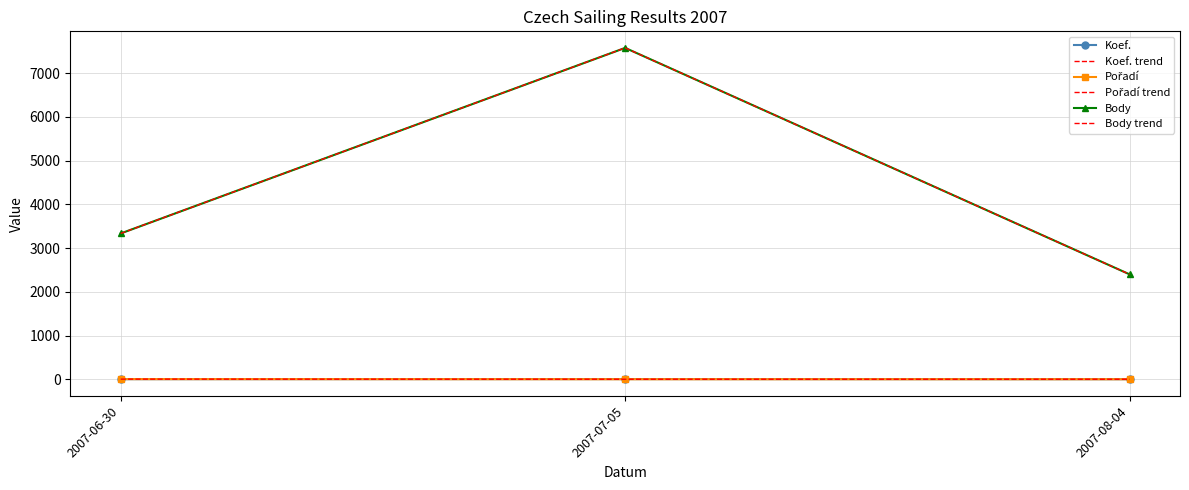

Read the Koef. value at 2007-06-30.

4